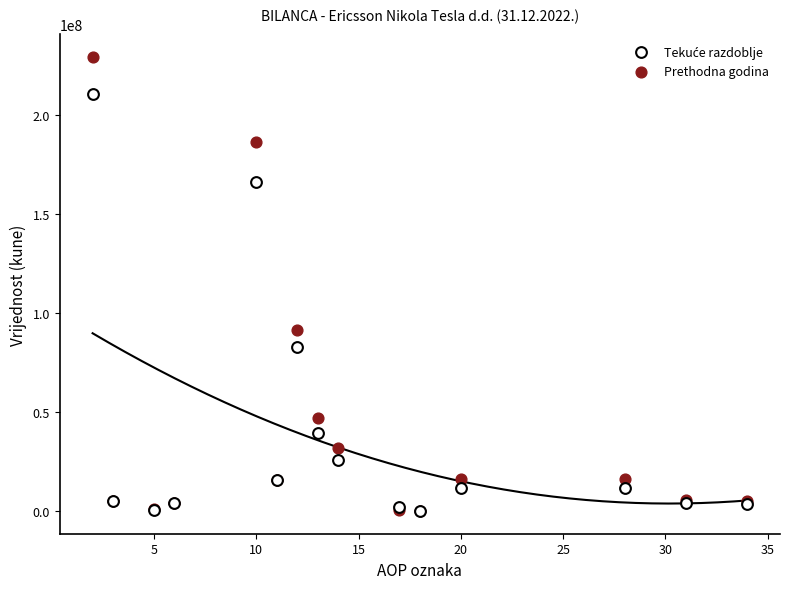

Which series reaches the maximum Y coordinate?

Prethodna godina